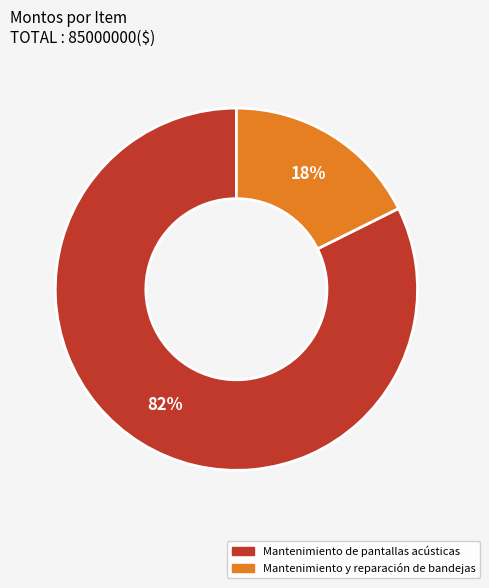

Which has a higher value, Mantenimiento y reparación de bandejas or Mantenimiento de pantallas acústicas?

Mantenimiento de pantallas acústicas